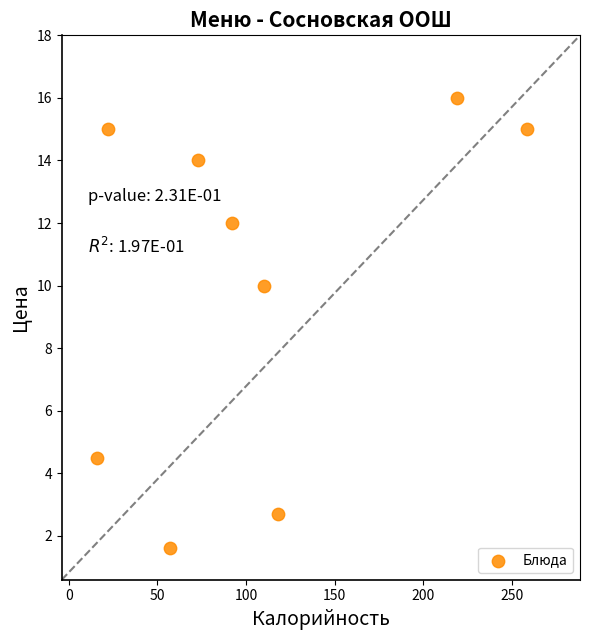

What Y value in the scatter plot is closest to 8?

10.0